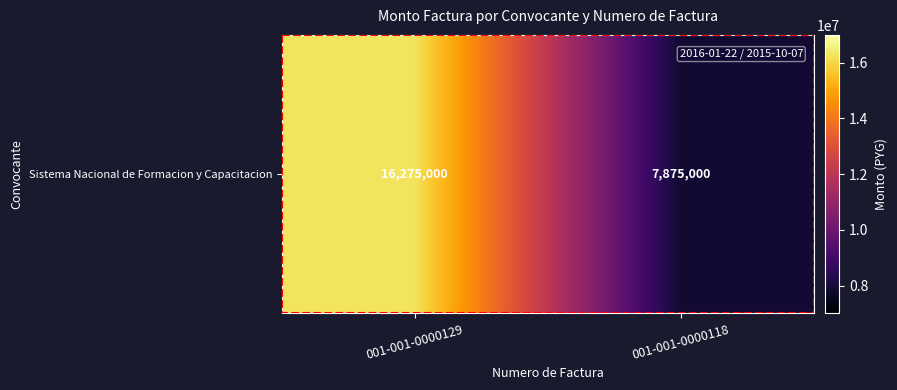

What is the approximate value at 001-001-0000129?

16275000